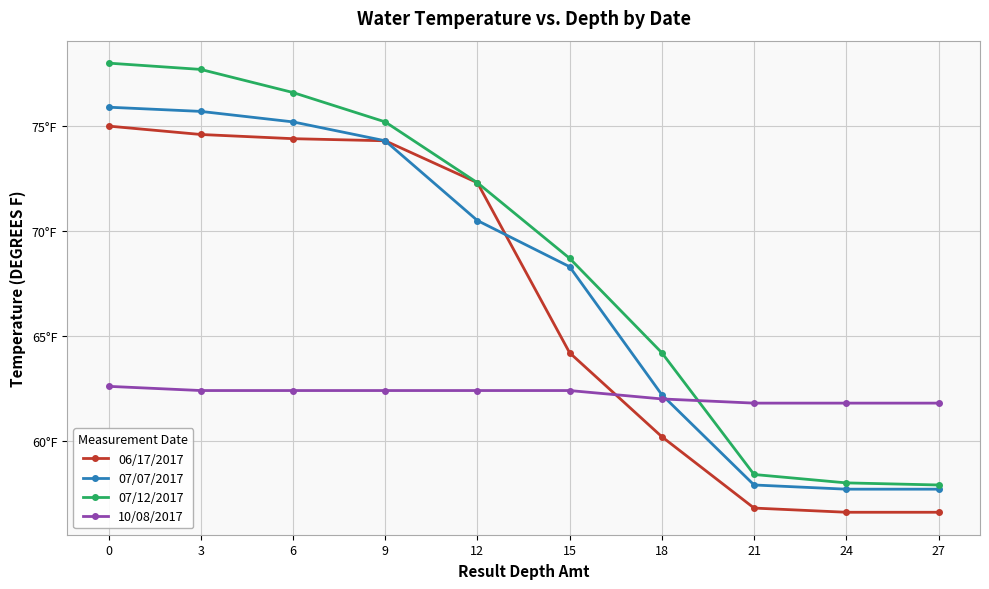

Which series has the largest range (max minus min)?

07/12/2017